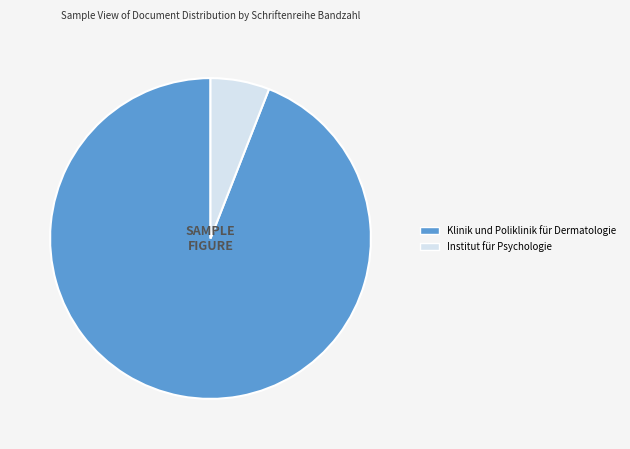

Is it true that Klinik und Poliklinik für Dermatologie is 94% of the pie?

True